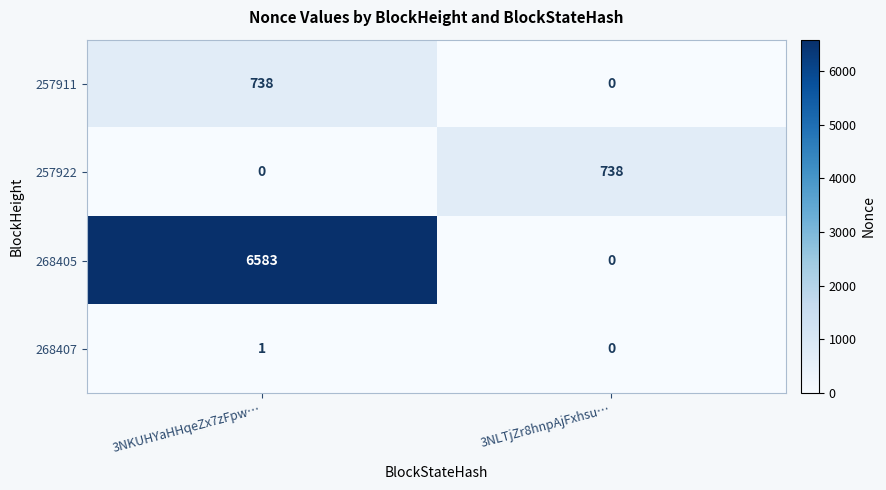

List the labels in order of 257911 value, largest first.

3NKUHYaHHqeZx7zFpw…, 3NLTjZr8hnpAjFxhsu…